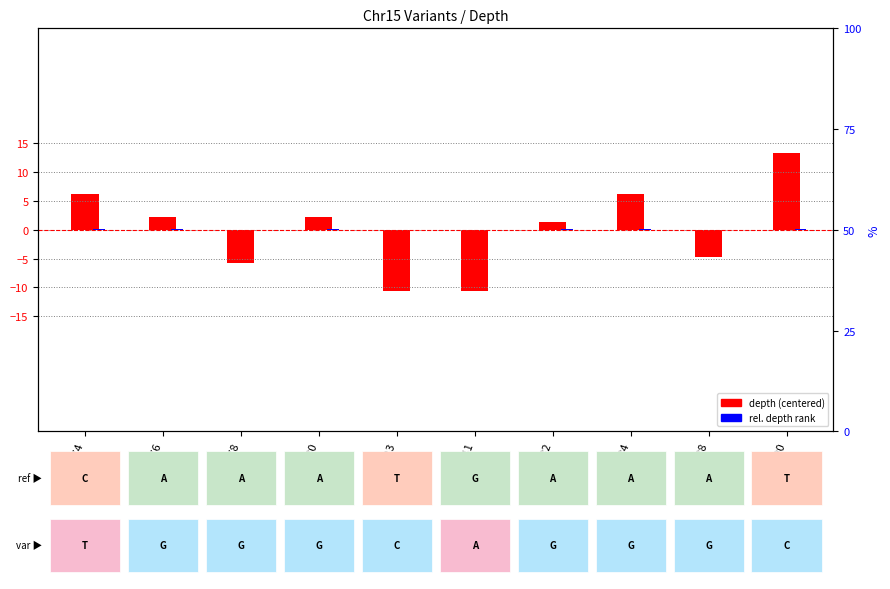

Reading left to right, list all the values displayed in this chart.

depth (centered): 6.3	2.3	-5.7	2.3	-10.7	-10.7	1.3	6.3	-4.7	13.3
rel. depth rank: 0.1	0.1	0.0	0.1	0.0	0.0	0.1	0.1	0.0	0.1